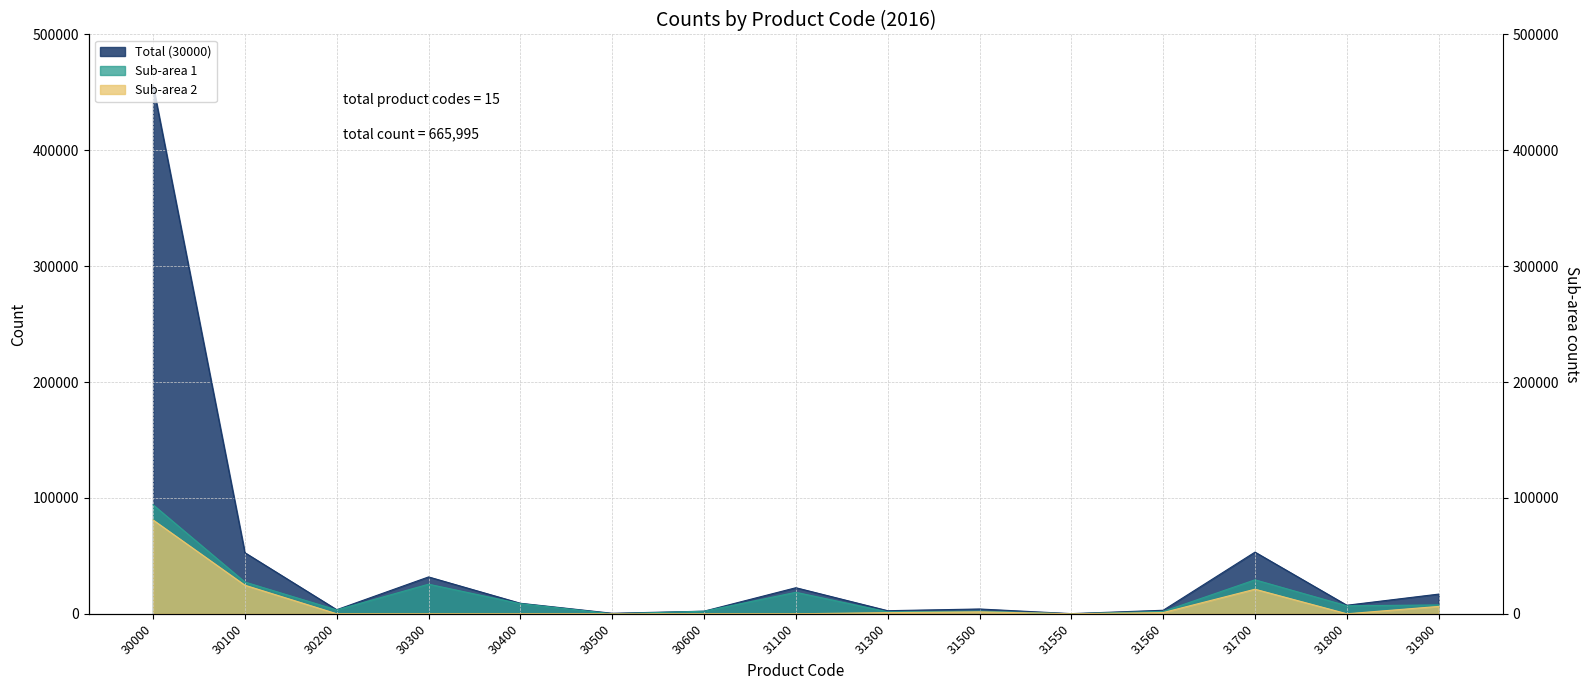

At which label is Sub-area 2 closest to 40489?

30100